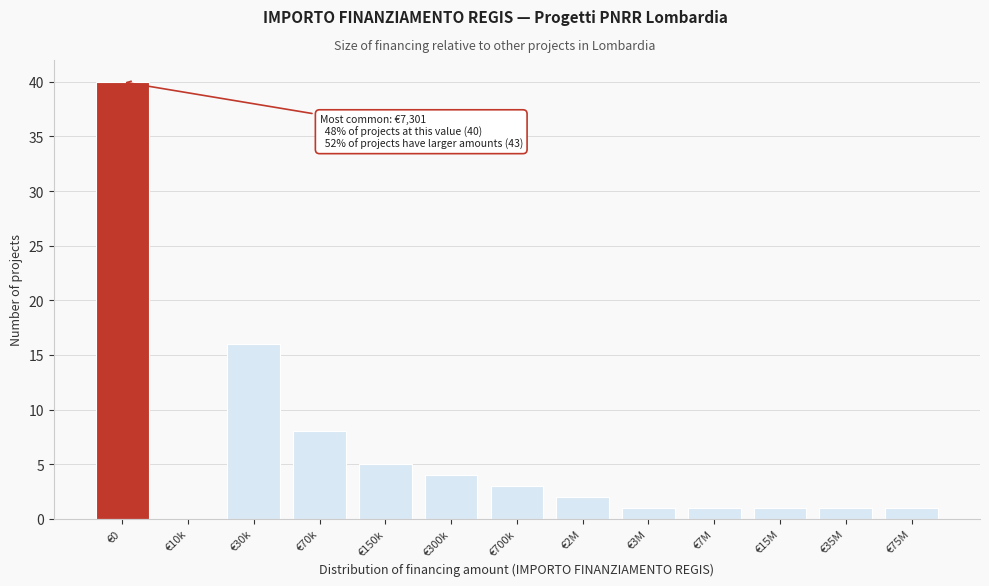

Reading right to left, extract all data points from this chart.

€75M=1	€35M=1	€15M=1	€7M=1	€3M=1	€2M=2	€700k=3	€300k=4	€150k=5	€70k=8	€30k=16	€10k=0	€0=40